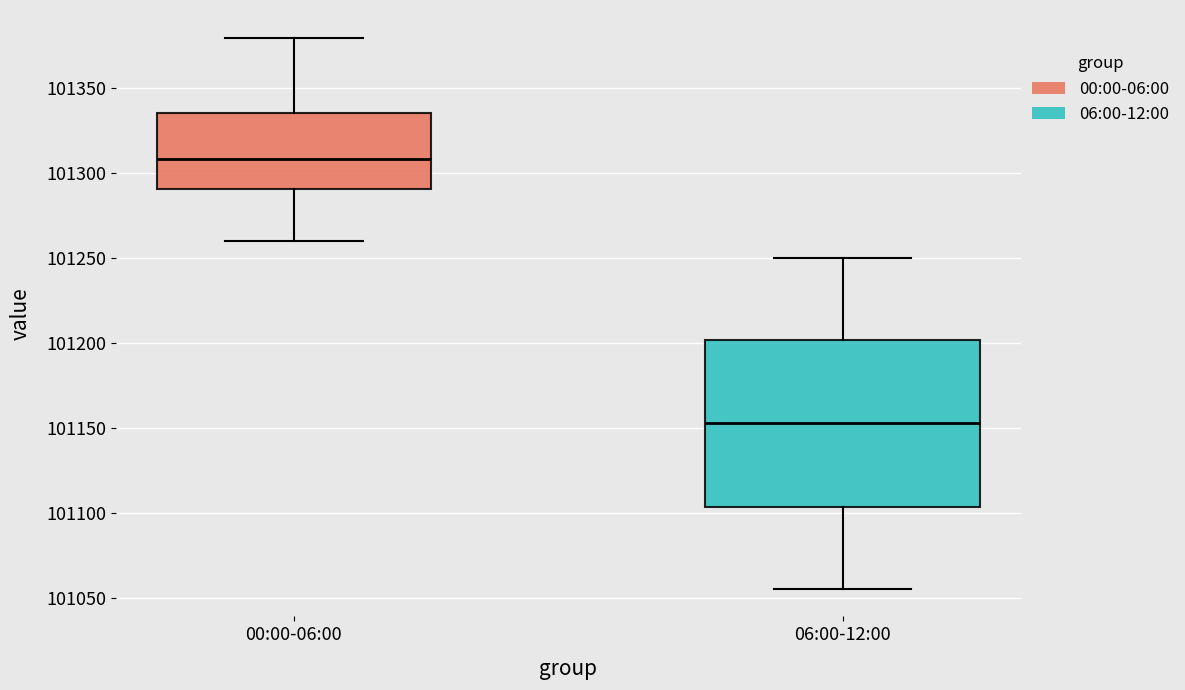

Reading left to right, transcribe this box plot: for each box, give where its median line is, the range the box spans, and where its two whiskers end, as read against the y-axis. The values are not printed on the chart, so give them approximately, as read against the axis.

00:00-06:00: median 101310, box 101290 to 101335, whiskers 101260 to 101380
06:00-12:00: median 101155, box 101105 to 101200, whiskers 101055 to 101250